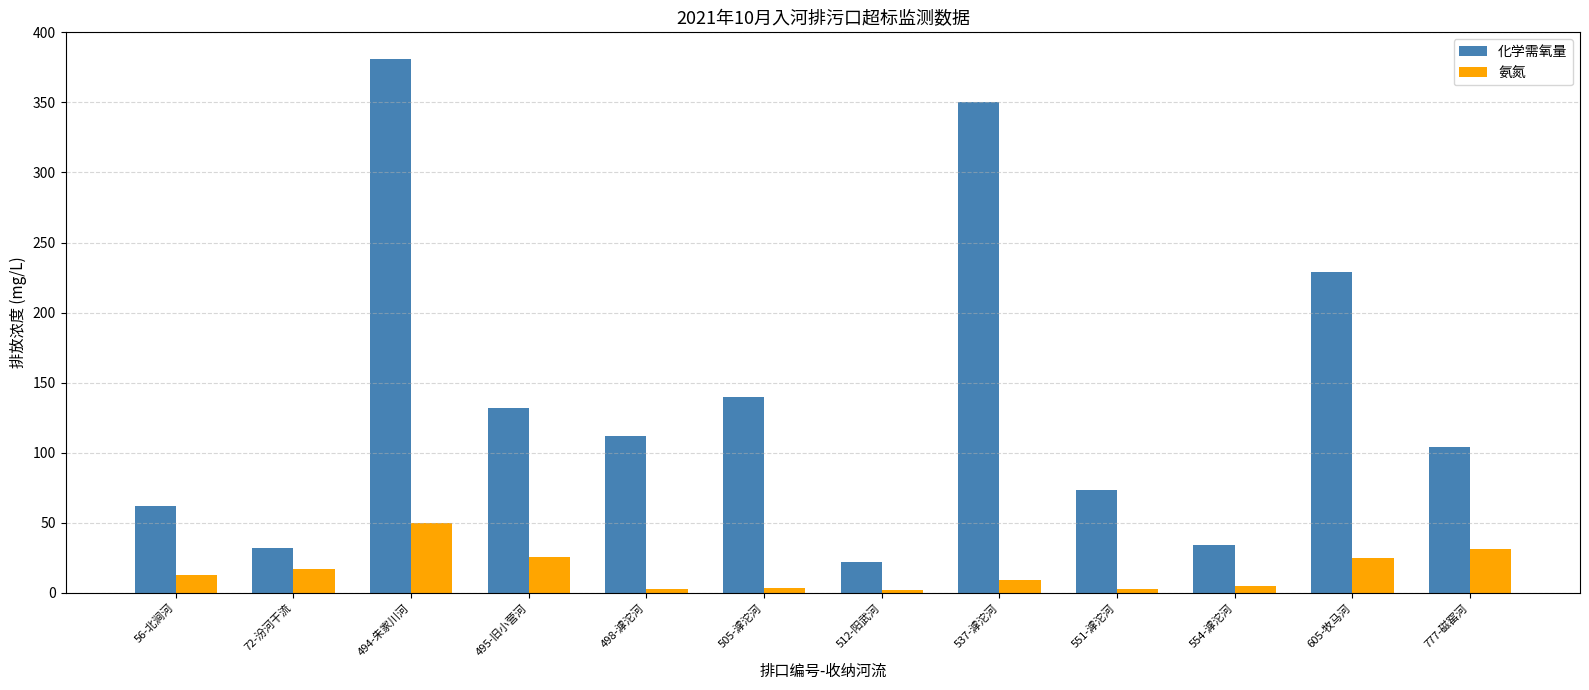

What is the sum of the 化学需氧量 values at 494-朱家川河 and 505-滹沱河?

521.0